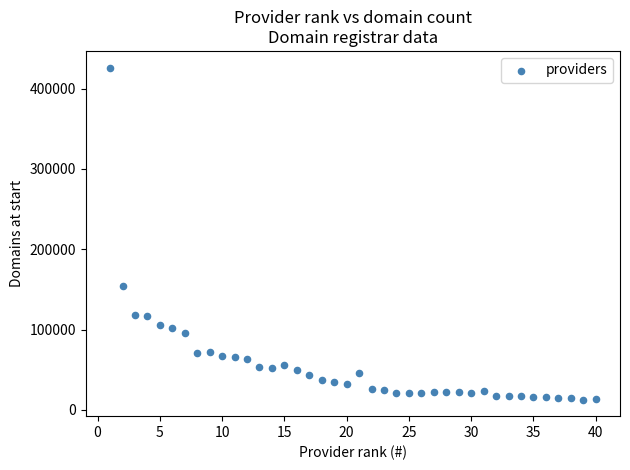

What is the range of X values (max minus min)?

39